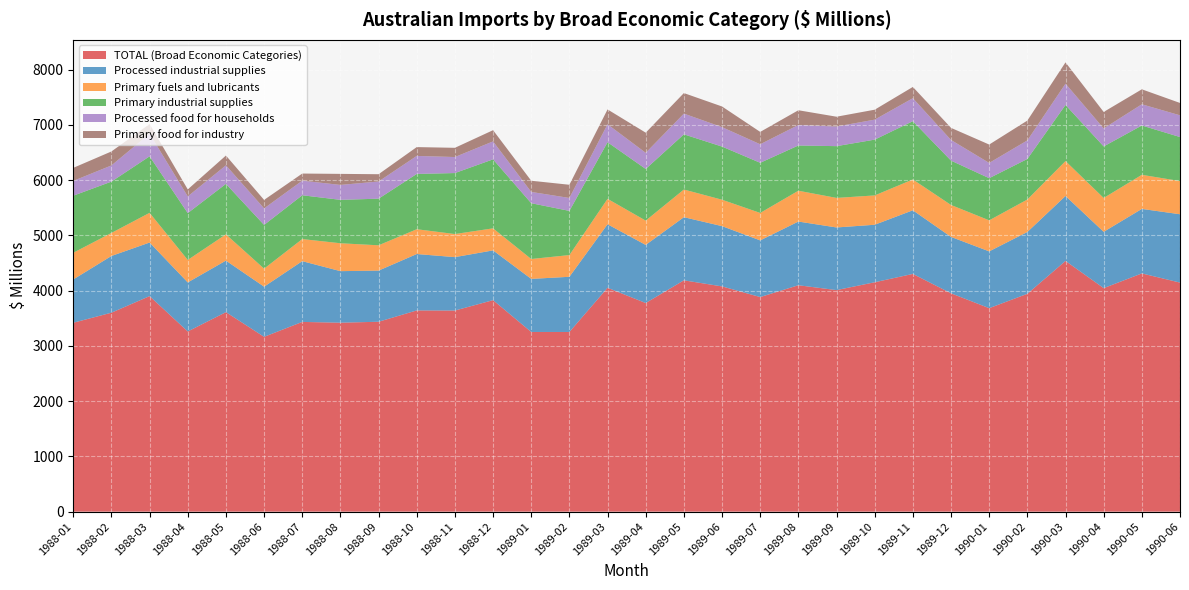

Reading right to left, what are all the values shown in this chart?

TOTAL (Broad Economic Categories): 1990-06=4147	1990-05=4313	1990-04=4047	1990-03=4539	1990-02=3944	1990-01=3684	1989-12=3953	1989-11=4304	1989-10=4153	1989-09=4011	1989-08=4099	1989-07=3885	1989-06=4078	1989-05=4188	1989-04=3777	1989-03=4053	1989-02=3253	1989-01=3253	1988-12=3829	1988-11=3641	1988-10=3643	1988-09=3438	1988-08=3421	1988-07=3435	1988-06=3165	1988-05=3612	1988-04=3262	1988-03=3902	1988-02=3602	1988-01=3420
Processed industrial supplies: 1990-06=1237	1990-05=1168	1990-04=1019	1990-03=1176	1990-02=1119	1990-01=1028	1989-12=1021	1989-11=1152	1989-10=1041	1989-09=1134	1989-08=1153	1989-07=1026	1989-06=1091	1989-05=1143	1989-04=1052	1989-03=1150	1989-02=999	1989-01=961	1988-12=901	1988-11=967	1988-10=1021	1988-09=926	1988-08=933	1988-07=1100	1988-06=908	1988-05=933	1988-04=888	1988-03=970	1988-02=1027	1988-01=784
Primary fuels and lubricants: 1990-06=601	1990-05=617	1990-04=613	1990-03=632	1990-02=588	1990-01=562	1989-12=578	1989-11=558	1989-10=531	1989-09=535	1989-08=558	1989-07=497	1989-06=478	1989-05=501	1989-04=440	1989-03=460	1989-02=393	1989-01=360	1988-12=399	1988-11=418	1988-10=449	1988-09=458	1988-08=505	1988-07=400	1988-06=326	1988-05=475	1988-04=407	1988-03=538	1988-02=417	1988-01=483
Primary industrial supplies: 1990-06=797	1990-05=893	1990-04=933	1990-03=1016	1990-02=734	1990-01=763	1989-12=803	1989-11=1055	1989-10=1010	1989-09=937	1989-08=819	1989-07=908	1989-06=962	1989-05=999	1989-04=935	1989-03=1025	1989-02=800	1989-01=1010	1988-12=1249	1988-11=1104	1988-10=1001	1988-09=844	1988-08=786	1988-07=793	1988-06=792	1988-05=914	1988-04=848	1988-03=1023	1988-02=929	1988-01=1033
Processed food for households: 1990-06=393	1990-05=384	1990-04=325	1990-03=385	1990-02=336	1990-01=276	1989-12=374	1989-11=416	1989-10=362	1989-09=355	1989-08=371	1989-07=335	1989-06=352	1989-05=375	1989-04=292	1989-03=325	1989-02=234	1989-01=204	1988-12=325	1988-11=290	1988-10=326	1988-09=311	1988-08=270	1988-07=264	1988-06=299	1988-05=336	1988-04=302	1988-03=409	1988-02=293	1988-01=268
Primary food for industry: 1990-06=224	1990-05=271	1990-04=299	1990-03=386	1990-02=359	1990-01=333	1989-12=219	1989-11=204	1989-10=180	1989-09=178	1989-08=267	1989-07=224	1989-06=374	1989-05=372	1989-04=365	1989-03=269	1989-02=239	1989-01=203	1988-12=203	1988-11=167	1988-10=160	1988-09=132	1988-08=200	1988-07=129	1988-06=154	1988-05=177	1988-04=127	1988-03=176	1988-02=253	1988-01=236